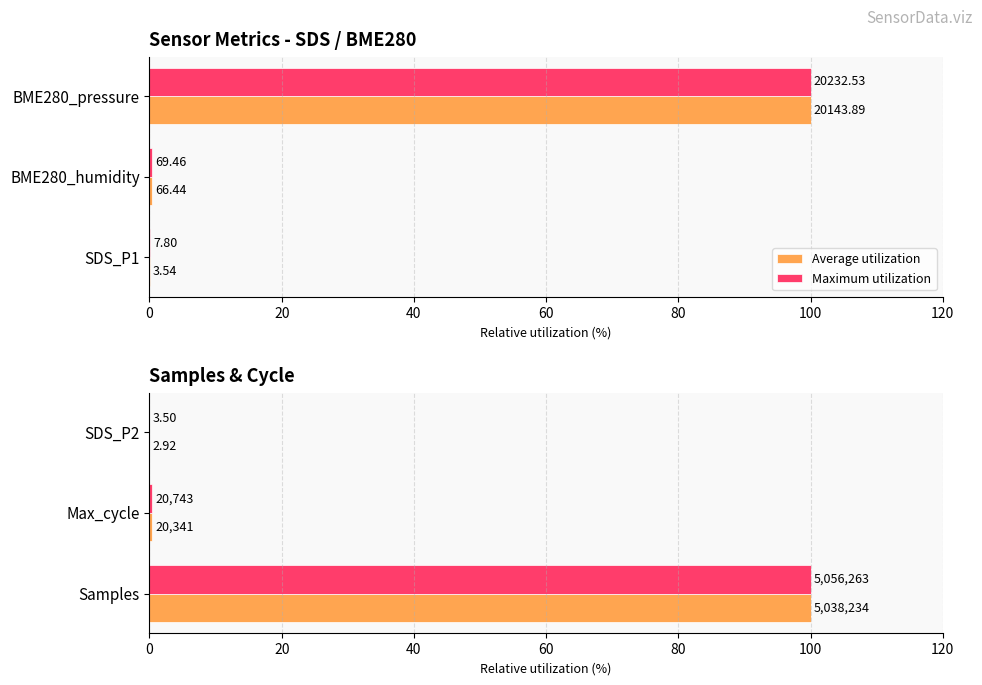

The Average utilization series shows 40.6 at Samples. True or false?

False